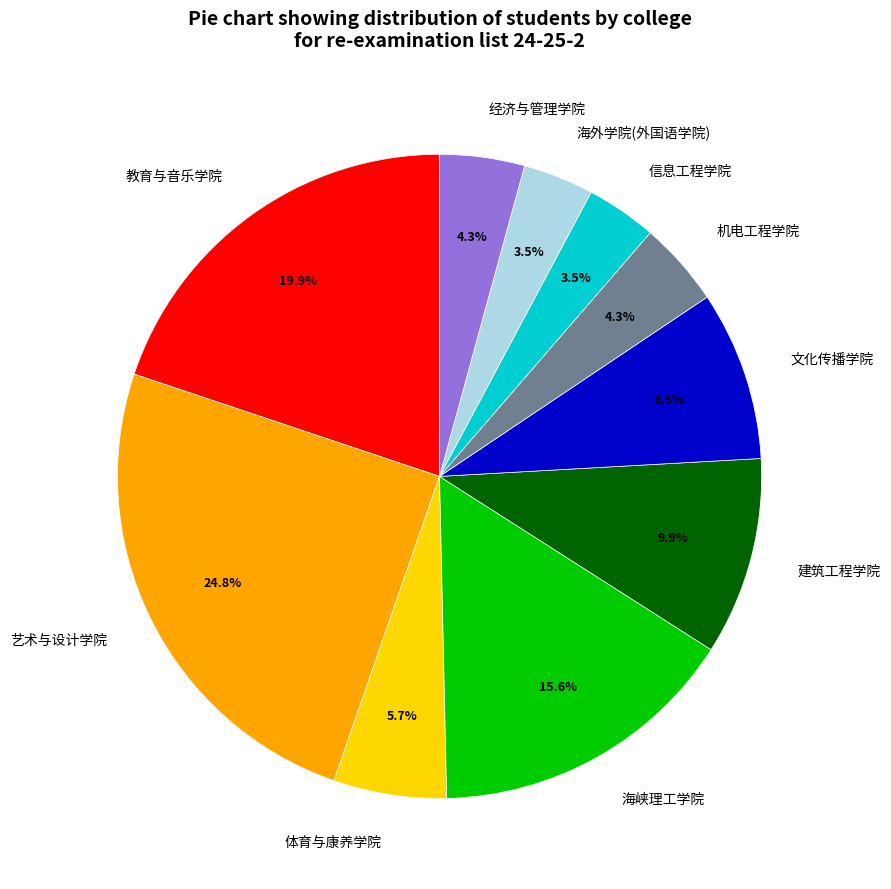

Is the sum of 教育与音乐学院 and 信息工程学院 greater than half?

No